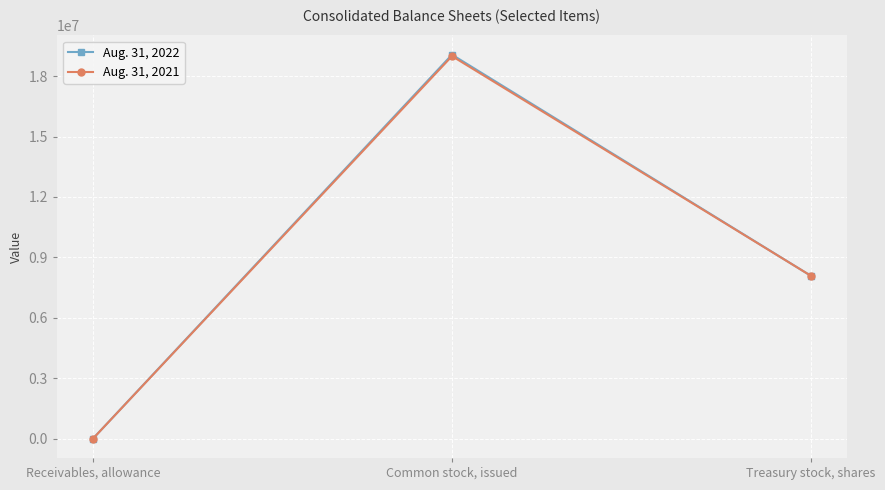

The Aug. 31, 2022 series shows 4883582 at Treasury stock, shares. True or false?

False